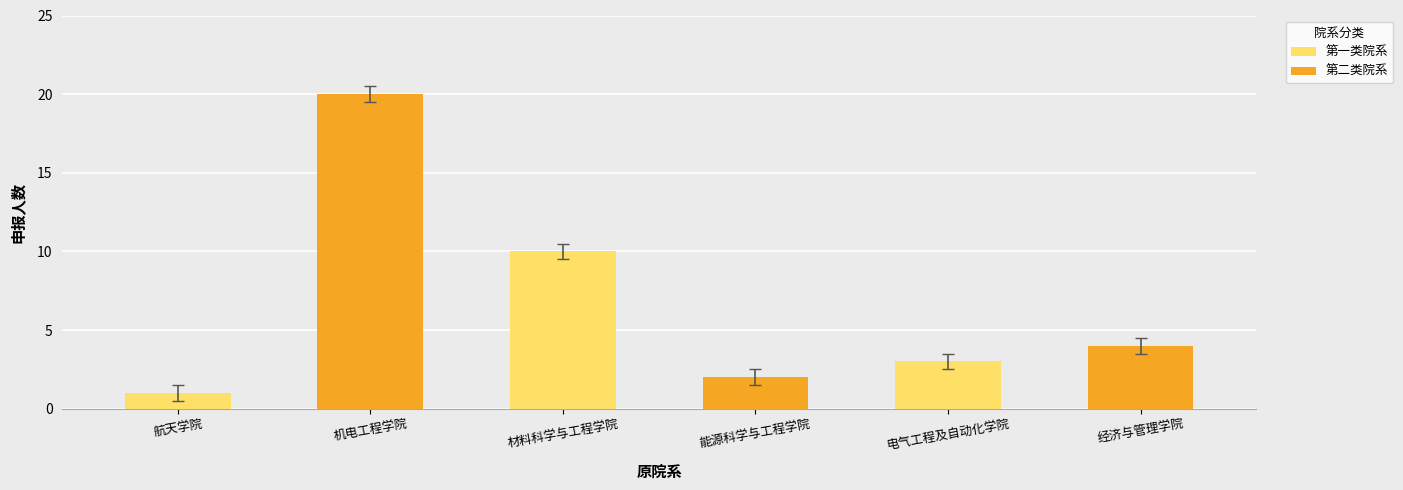

How many 第一类院系 values are between 1 and 10?

3